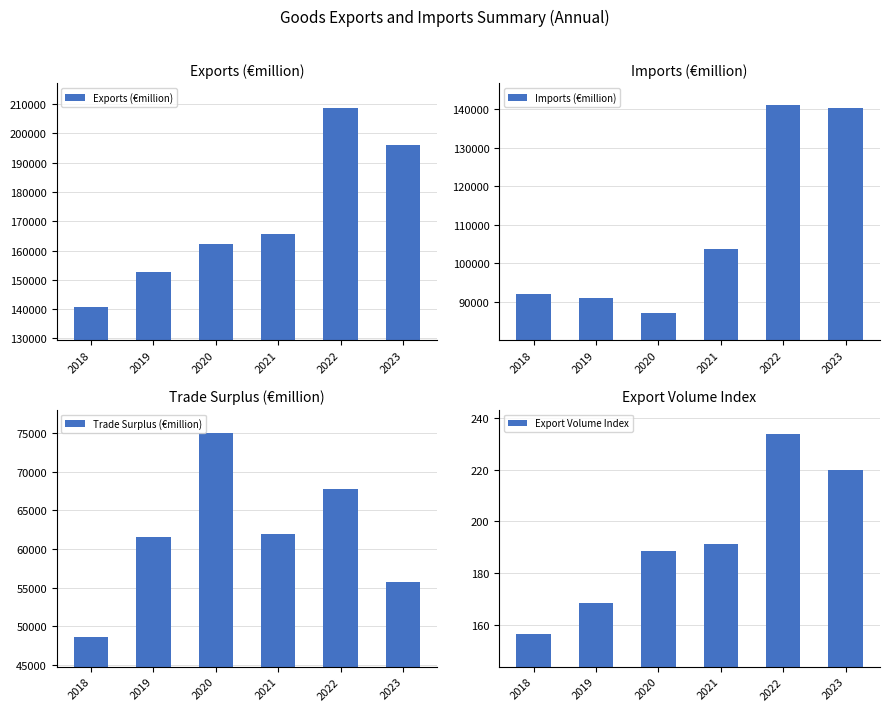

Reading left to right, transcribe all the data shown in this chart.

Exports (€million): 2018=140645.0	2019=152534.0	2020=162131.1	2021=165715.1	2022=208762.6	2023=196029.7
Imports (€million): 2018=91991.1	2019=91019.1	2020=87065.4	2021=103788.5	2022=141037.4	2023=140294.5
Trade Surplus (€million): 2018=48653.9	2019=61514.9	2020=75065.6	2021=61926.6	2022=67725.2	2023=55735.3
Export Volume Index: 2018=156.2	2019=168.5	2020=188.6	2021=191.3	2022=233.9	2023=219.7